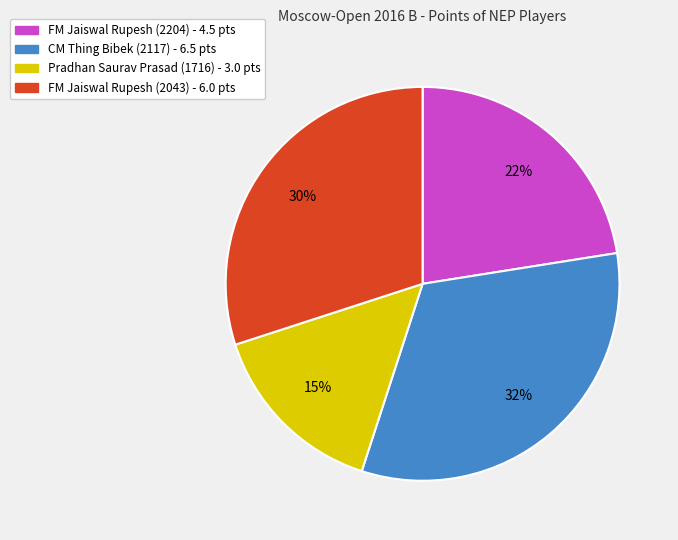

Is the sum of Pradhan Saurav Prasad (1716) and FM Jaiswal Rupesh (2043) greater than half?

No